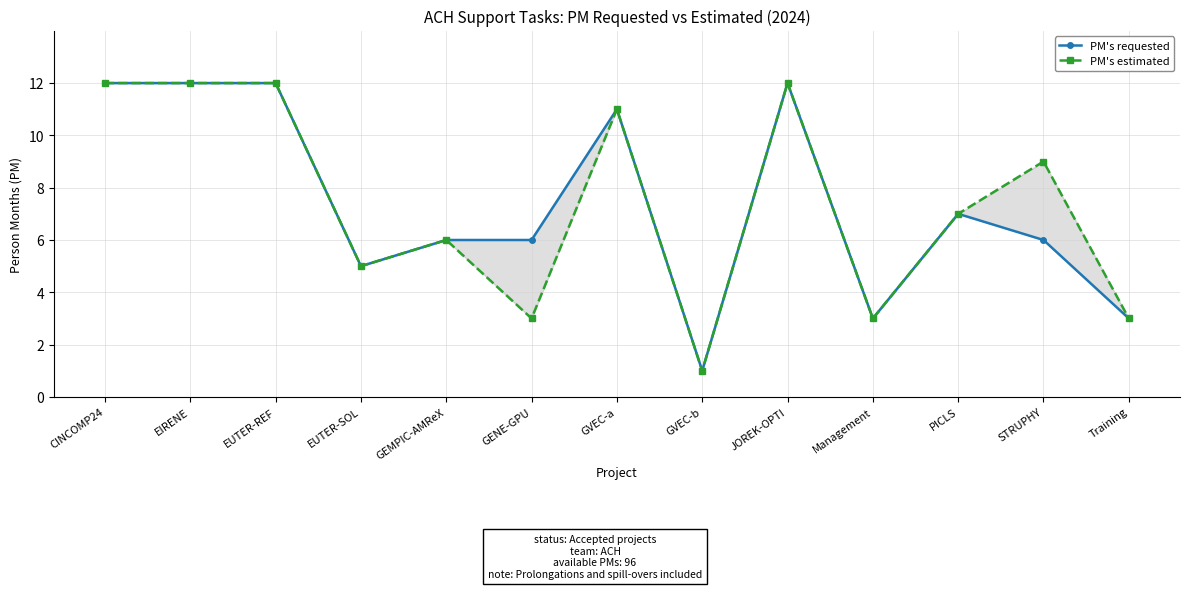

True or false: PM's requested has a value of 2 at STRUPHY.

False